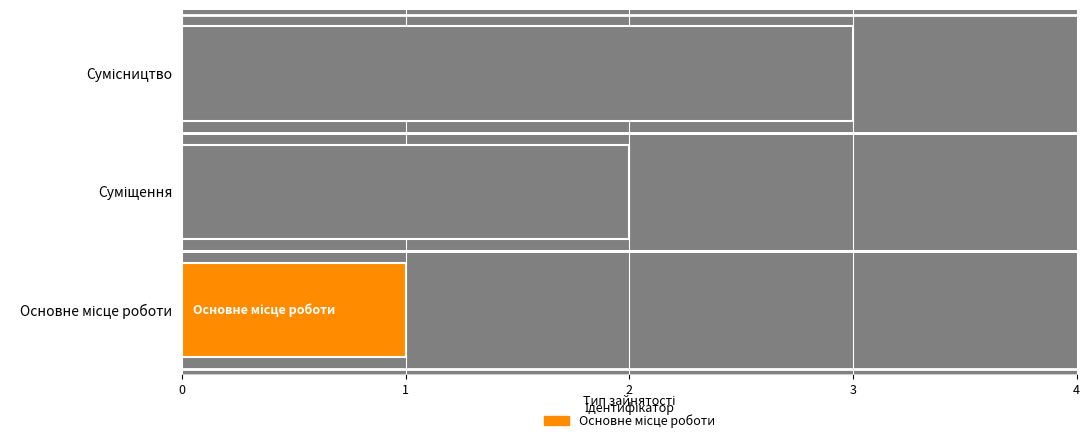

The chart shows a value of 3 at Сумісництво. True or false?

True